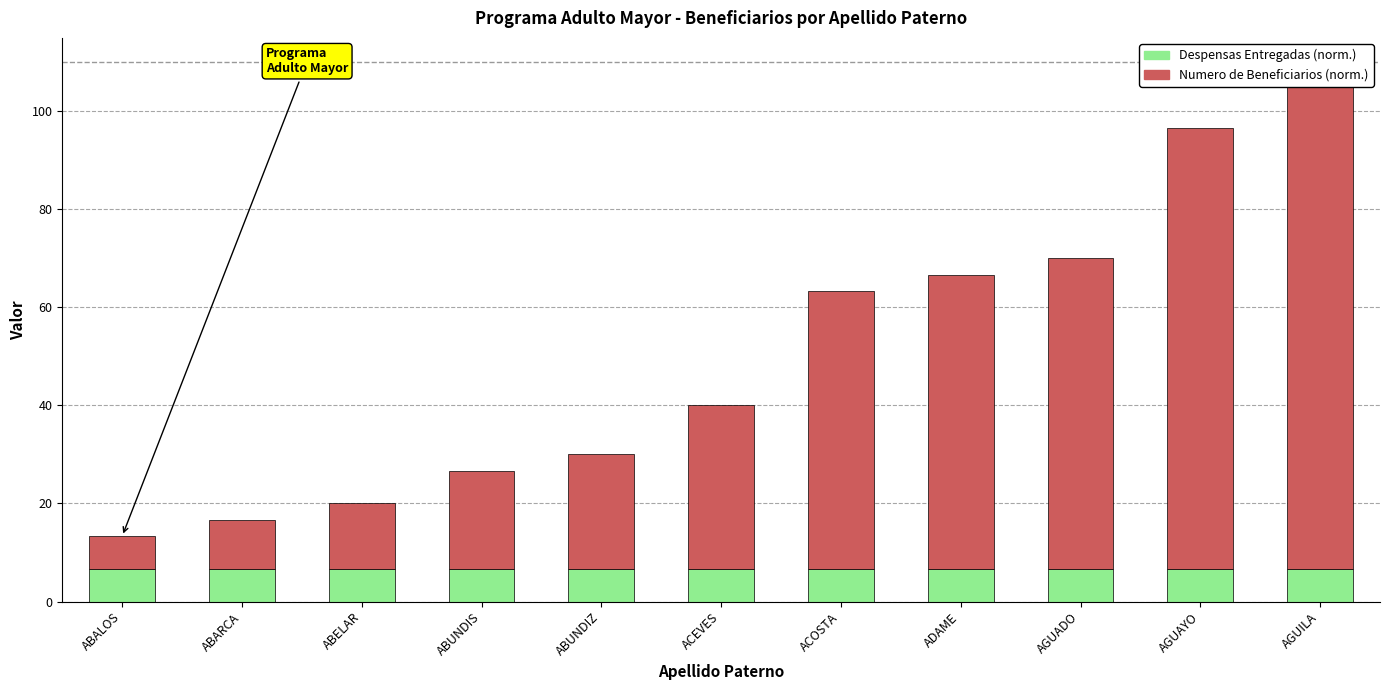

What is the maximum value for Numero de Beneficiarios (norm.)?

100.0